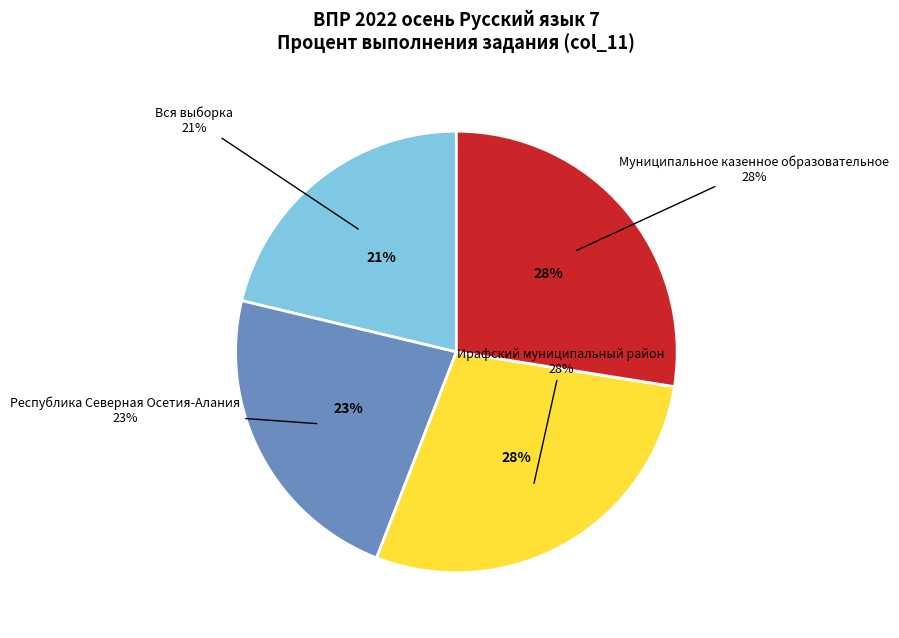

Is Республика Северная Осетия-Алания the majority of the pie?

No